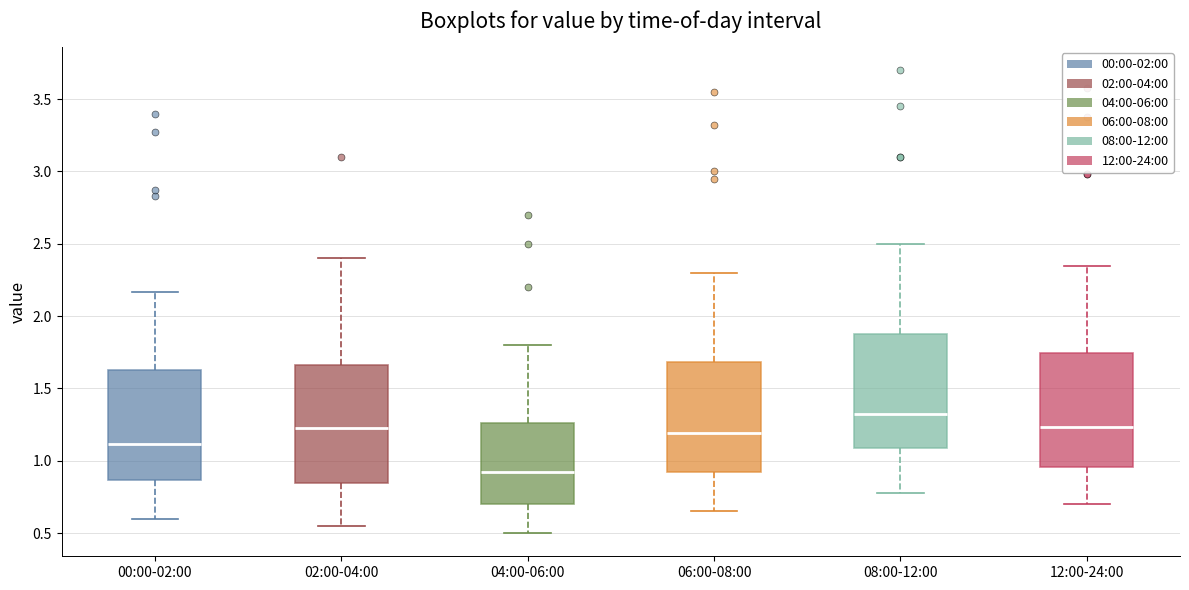

Which box has the lowest median line?

04:00-06:00